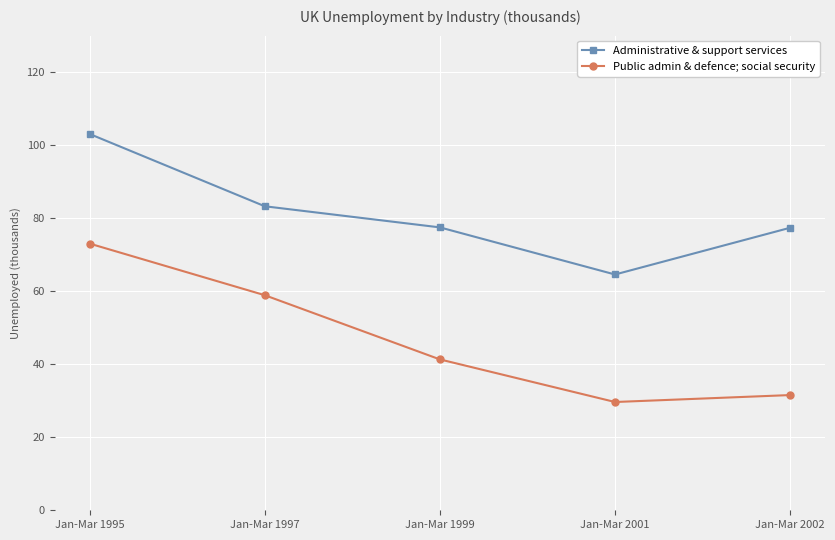

What is the value of the Administrative & support services point at the 5th from the left?

77379